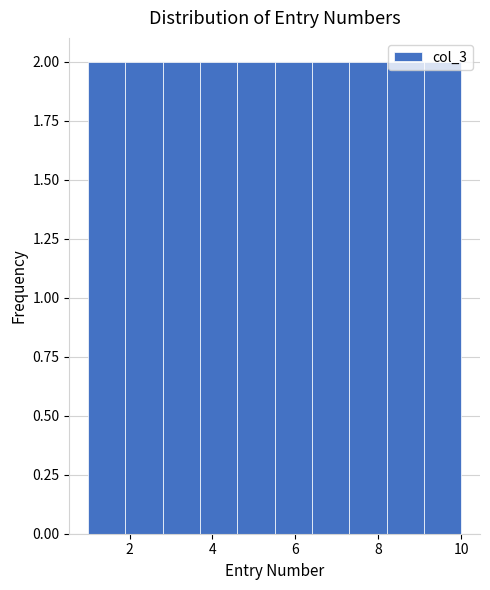

What is the height of the bar covering 9.1 to 10.0 on the x-axis? Neither the bar edges nor the heights are printed on the chart, so give them approximately, as read against the axes.

2